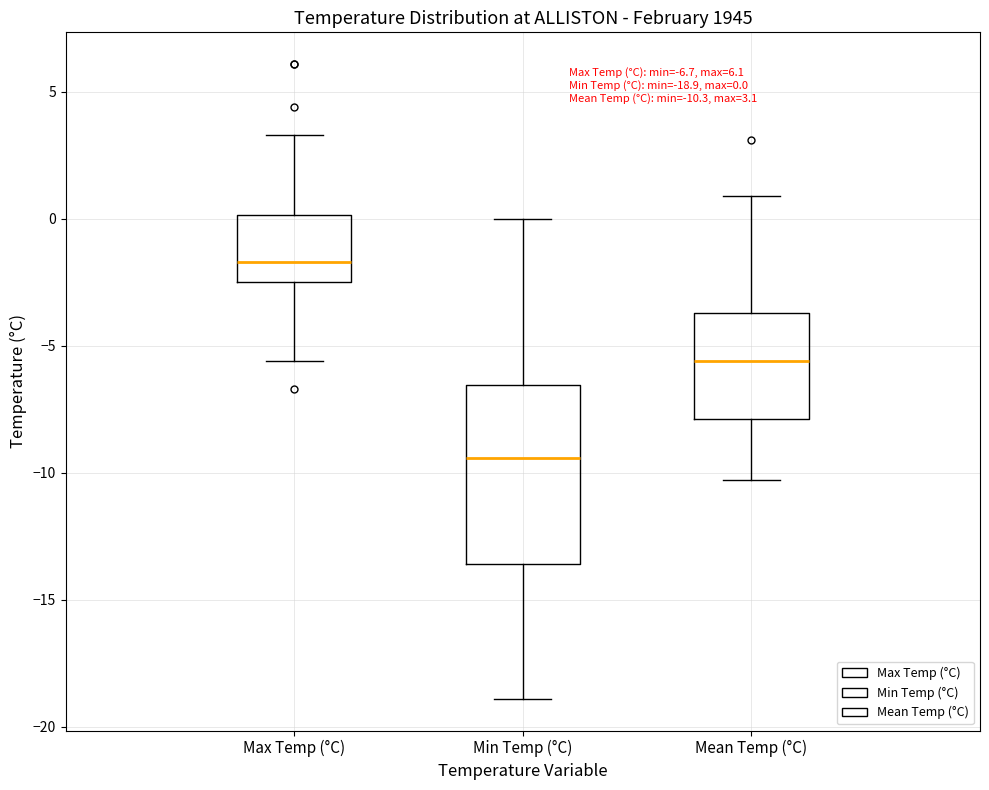

Which box has the lowest median line?

Min Temp (°C)